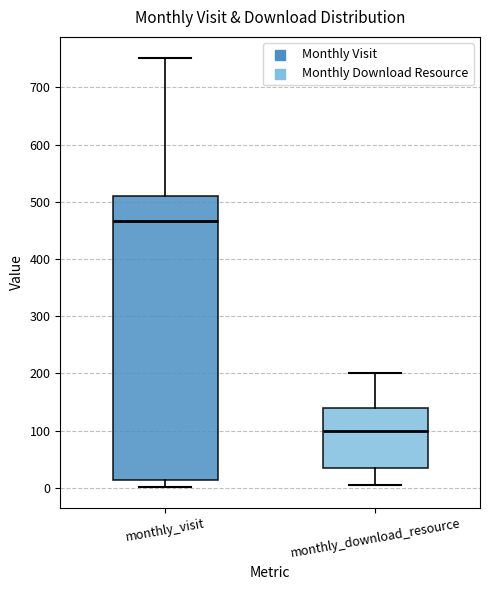

Which box is the tallest, from its lower edge to its upper edge?

monthly_visit